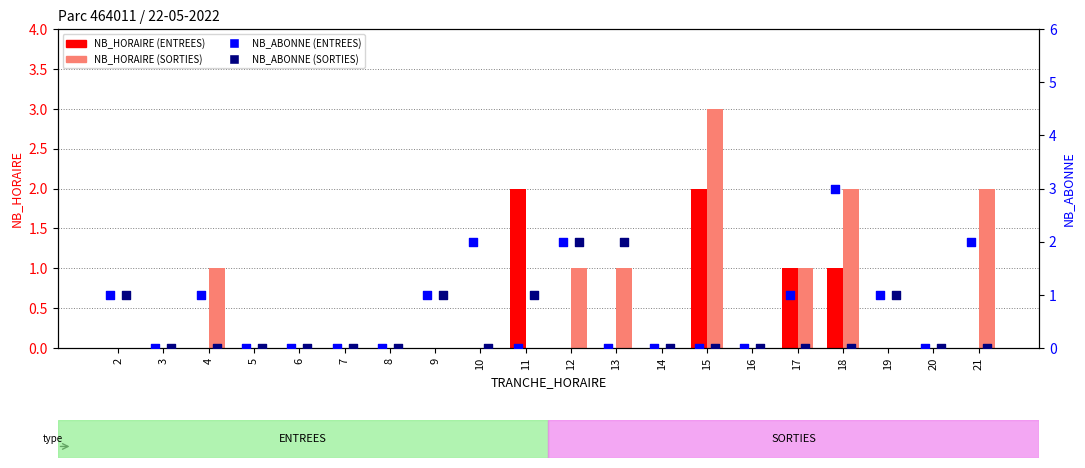

Is the value of NB_HORAIRE SORTIES at 18 greater than the value of NB_HORAIRE ENTREES at 21?

Yes